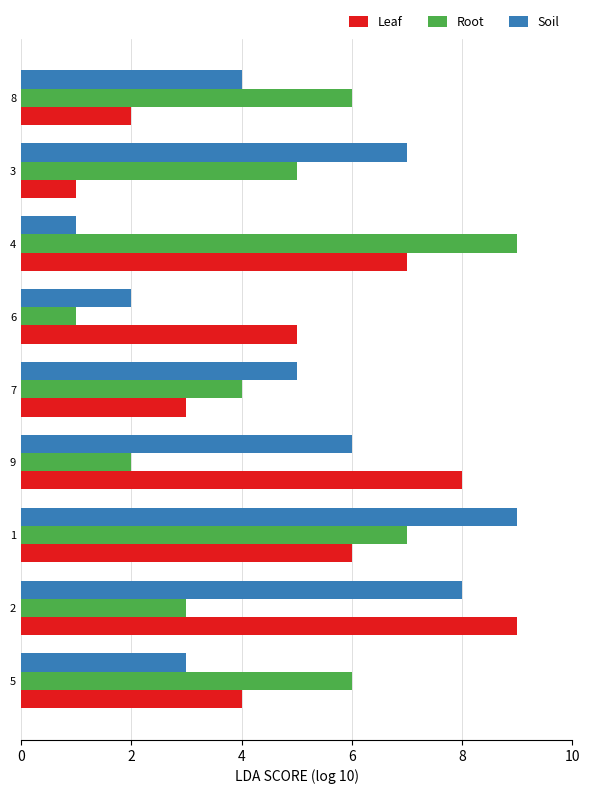

At how many categories does at least one series exceed 3?

9